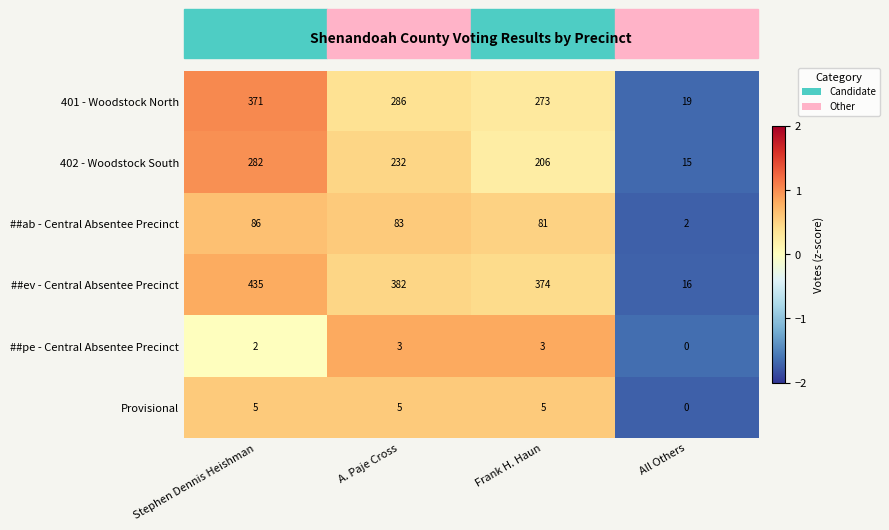

Where is ##ab - Central Absentee Precinct nearest to the value 44?

Frank H. Haun